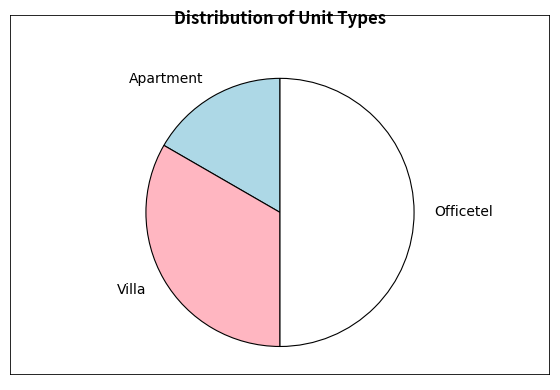

What is the smallest slice in the pie chart?

Apartment